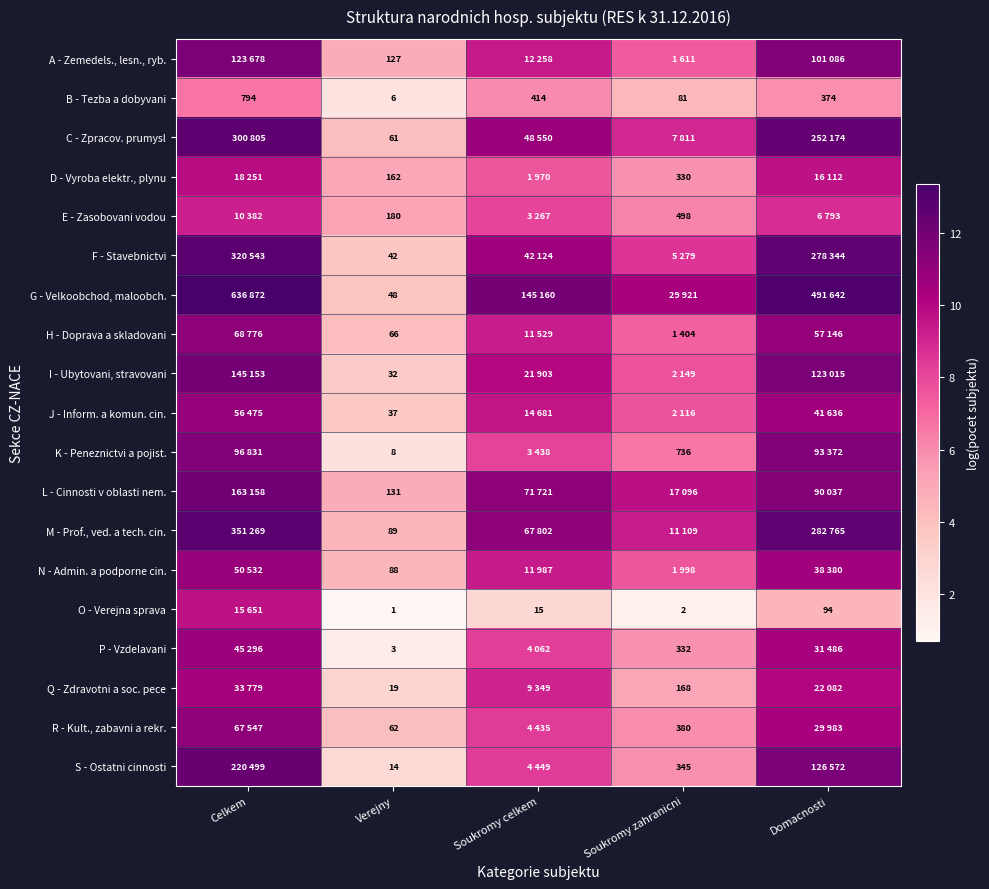

Where is B - Tezba a dobyvani nearest to the value 400?

Soukromy celkem